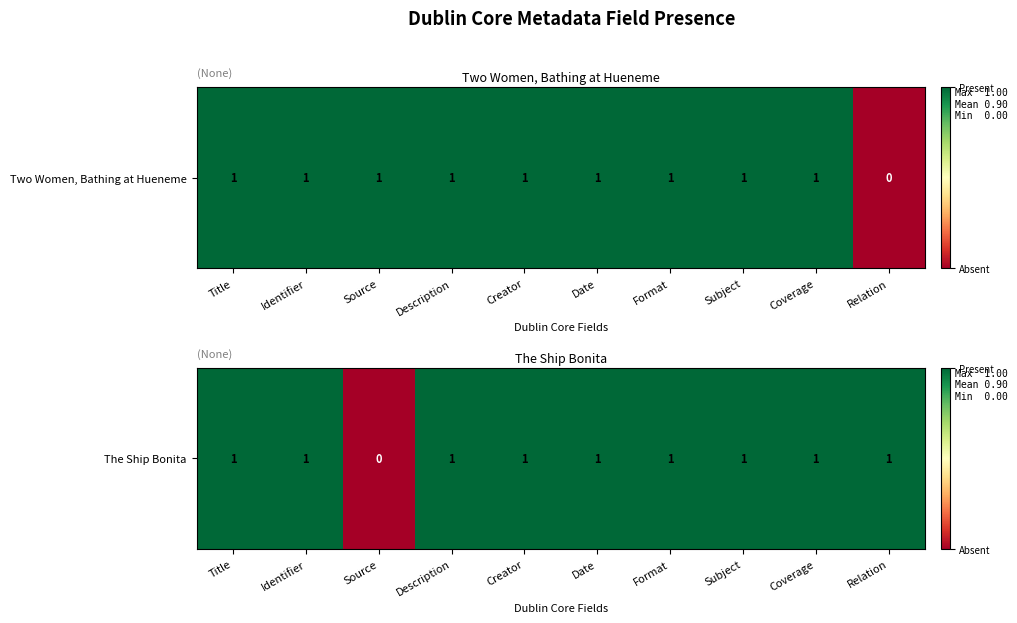

Is it true that the value at Coverage is 2?

False